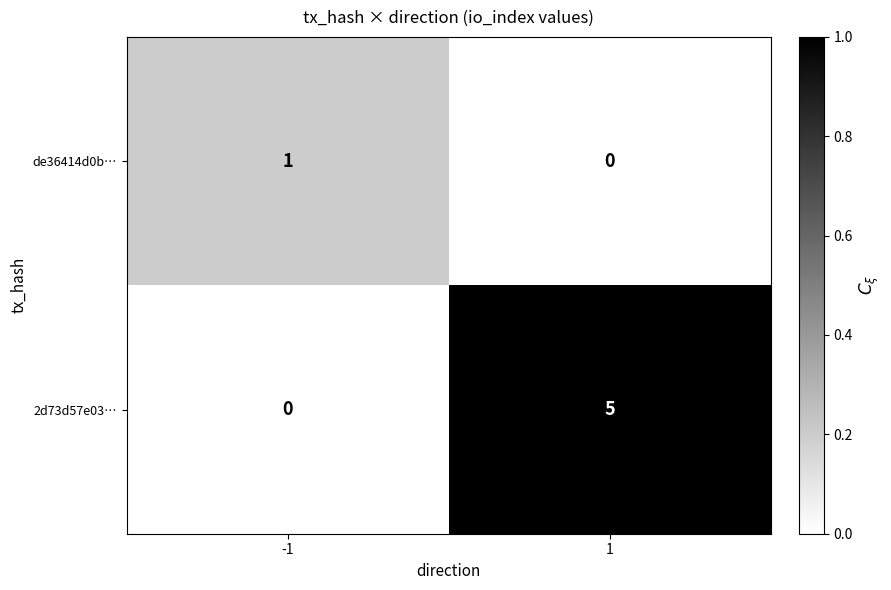

What is the difference between the 2d73d57e03… values at 1 and -1?

5